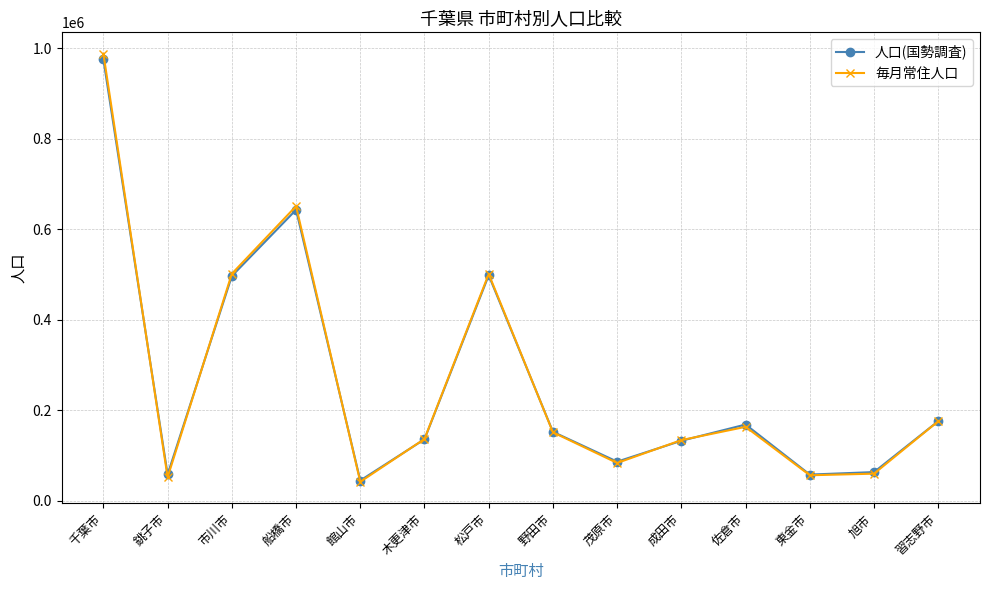

Read the 毎月常住人口 value at 習志野市.

176097